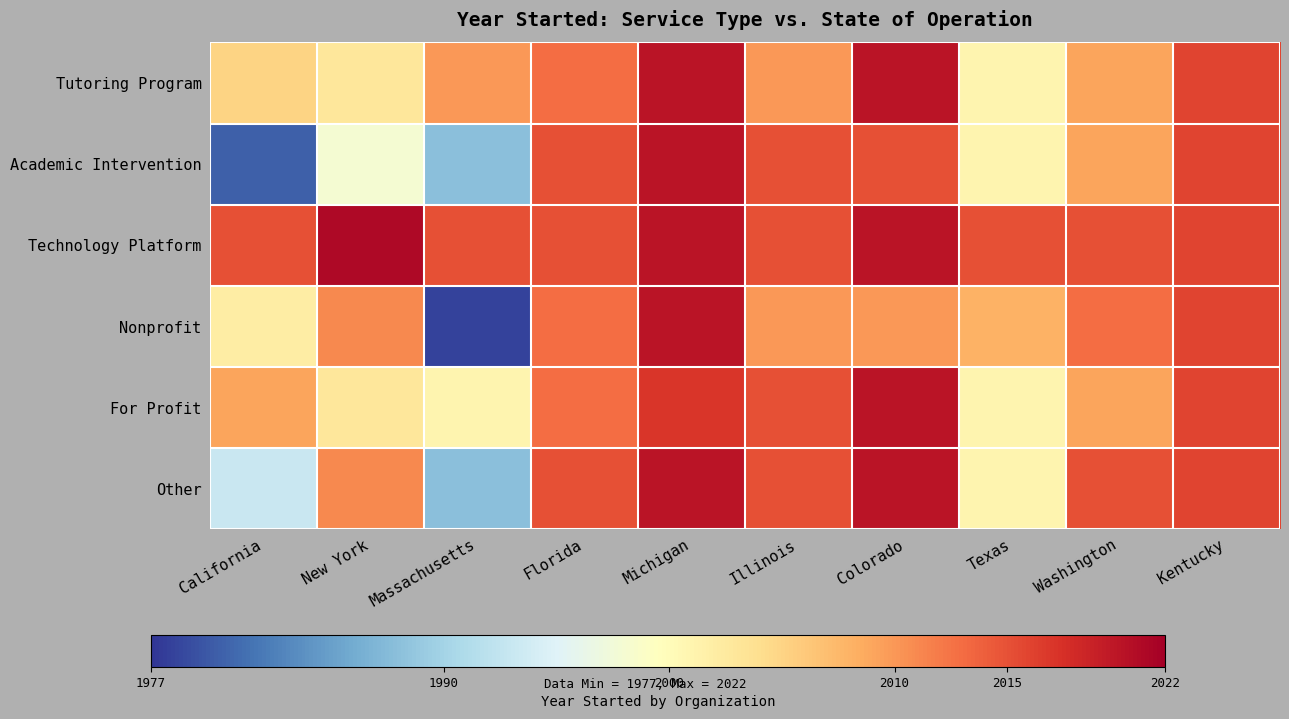

Reading left to right, transcribe all the data shown in this chart.

Tutoring Program: California=2005	New York=2003	Massachusetts=2010	Florida=2013	Michigan=2020	Illinois=2010	Colorado=2020	Texas=2001	Washington=2009	Kentucky=2016
Academic Intervention: California=1980	New York=1998	Massachusetts=1988	Florida=2015	Michigan=2020	Illinois=2015	Colorado=2015	Texas=2001	Washington=2009	Kentucky=2016
Technology Platform: California=2015	New York=2021	Massachusetts=2015	Florida=2015	Michigan=2020	Illinois=2015	Colorado=2020	Texas=2015	Washington=2015	Kentucky=2016
Nonprofit: California=2002	New York=2011	Massachusetts=1978	Florida=2013	Michigan=2020	Illinois=2010	Colorado=2010	Texas=2008	Washington=2013	Kentucky=2016
For Profit: California=2009	New York=2003	Massachusetts=2001	Florida=2013	Michigan=2017	Illinois=2015	Colorado=2020	Texas=2001	Washington=2009	Kentucky=2016
Other: California=1993	New York=2011	Massachusetts=1988	Florida=2015	Michigan=2020	Illinois=2015	Colorado=2020	Texas=2001	Washington=2015	Kentucky=2016